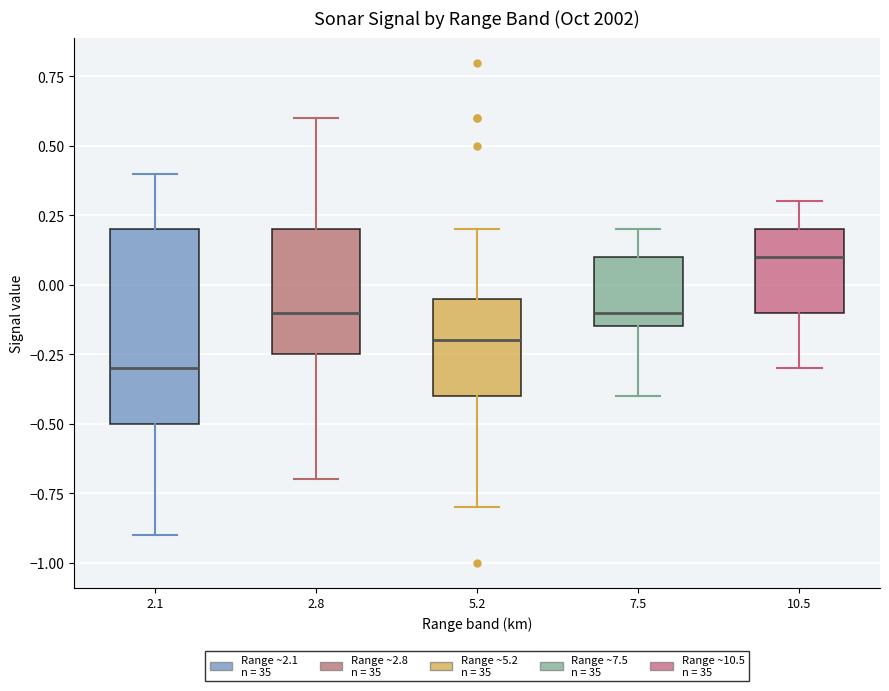

Where does the median line of the box at x = 2.1 sit on the y-axis? The values are not printed on the chart, so give them approximately, as read against the axis.

-0.30